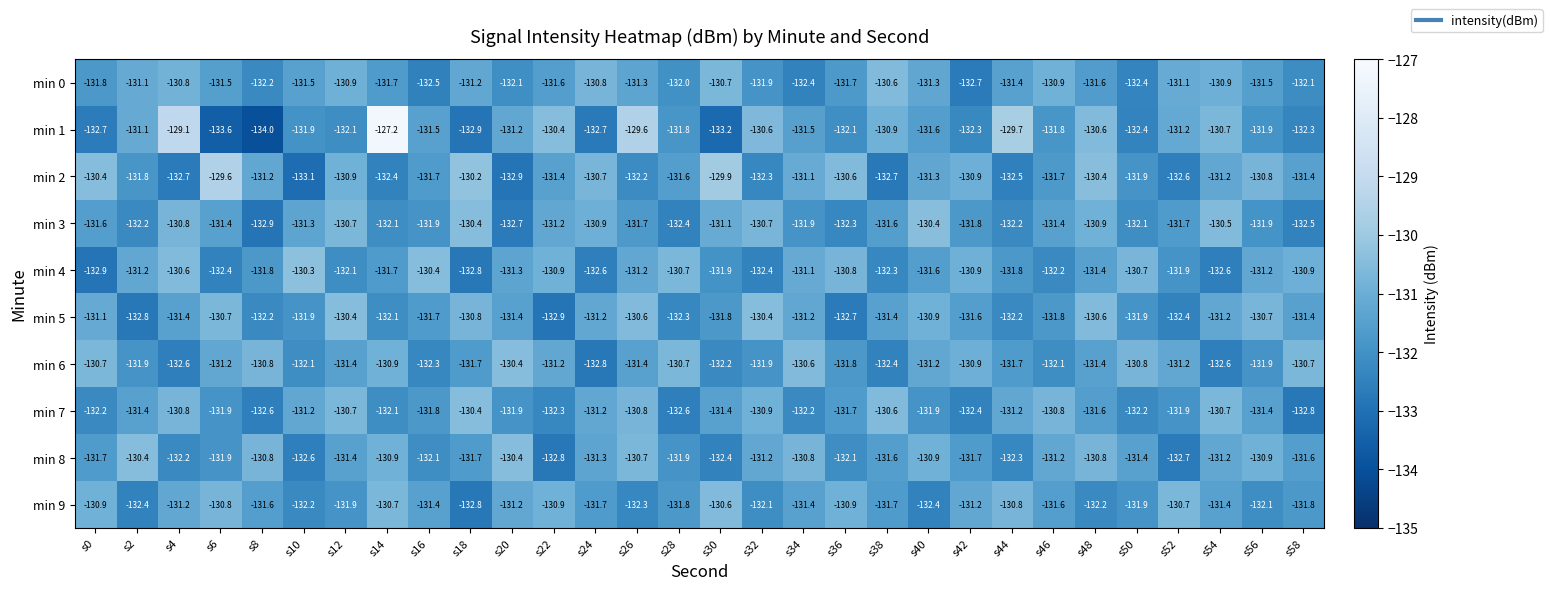

How many data points in min 3 are above -131?

8